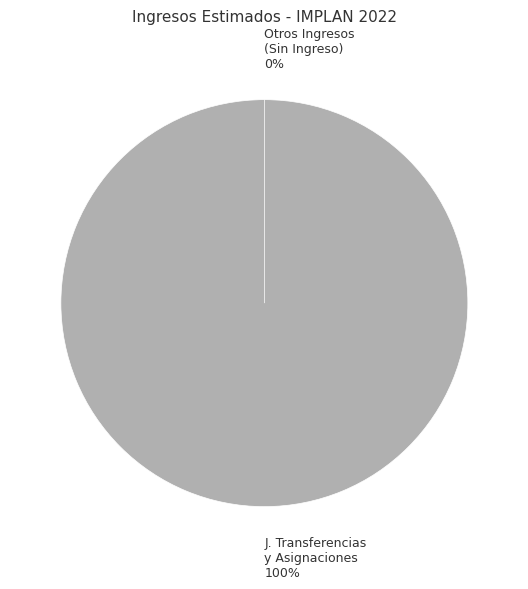

Count the number of slices in the pie.

7